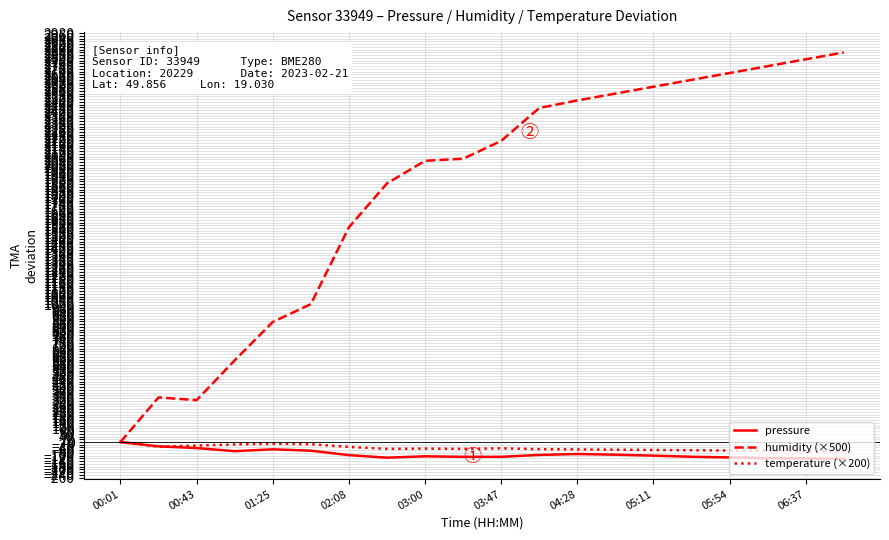

Which series has the largest total across all categories?

humidity (×500)